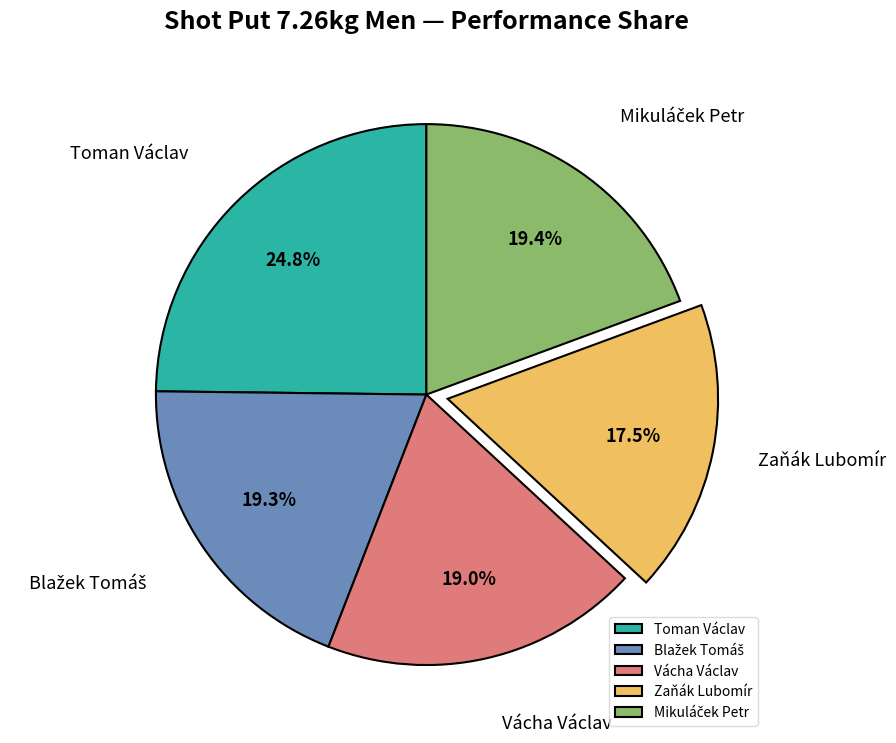

Does Toman Václav account for over 50% of the chart?

No